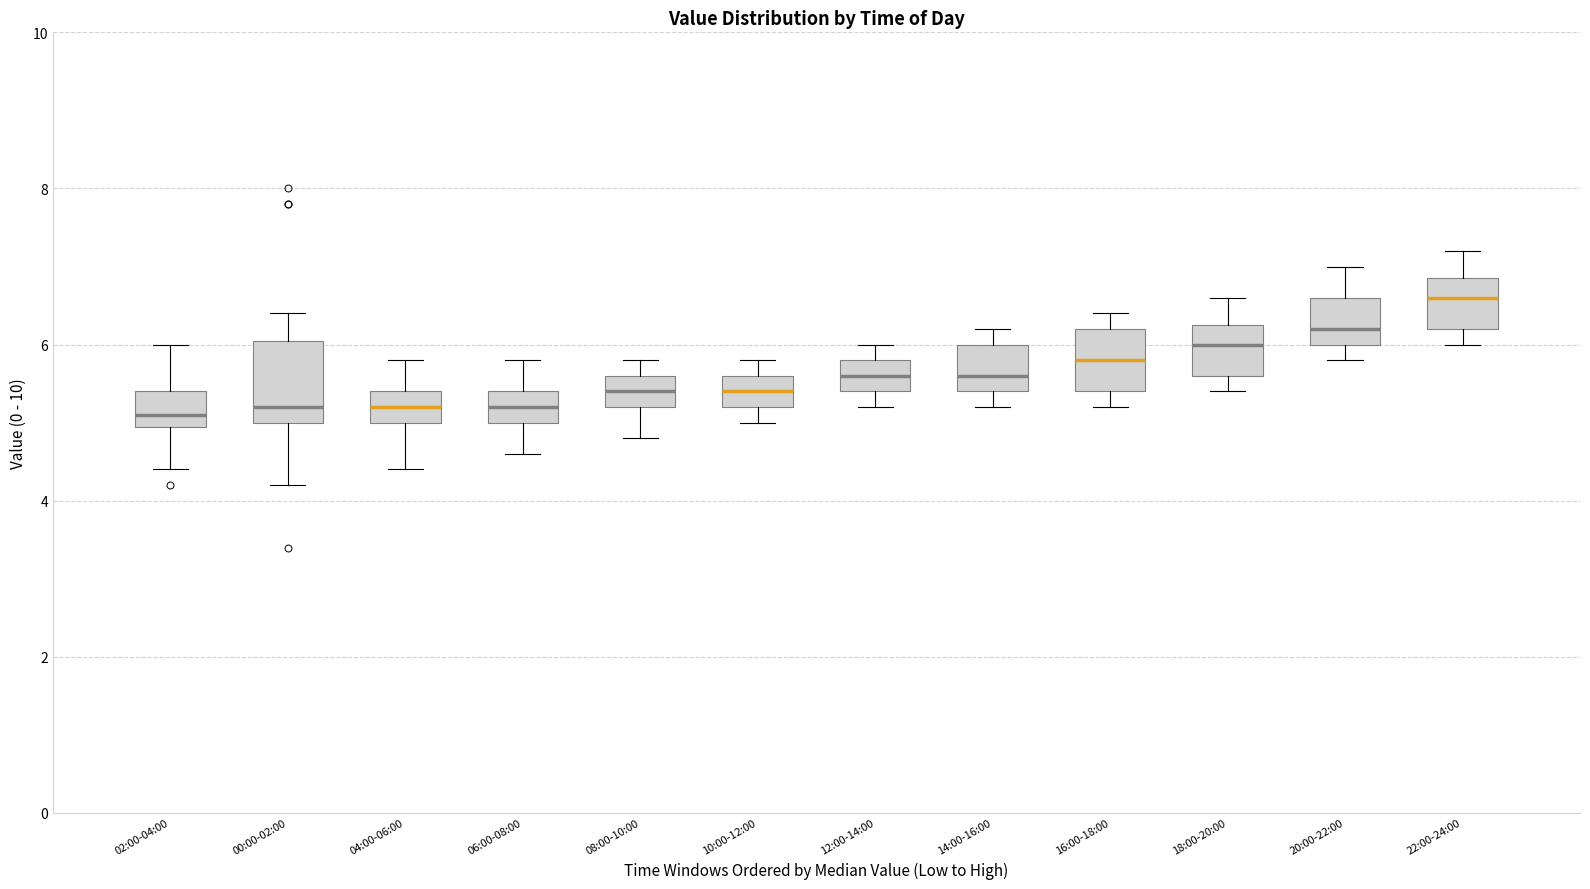

Comparing the boxes themselves (not the whiskers), which one is the tallest?

00:00-02:00